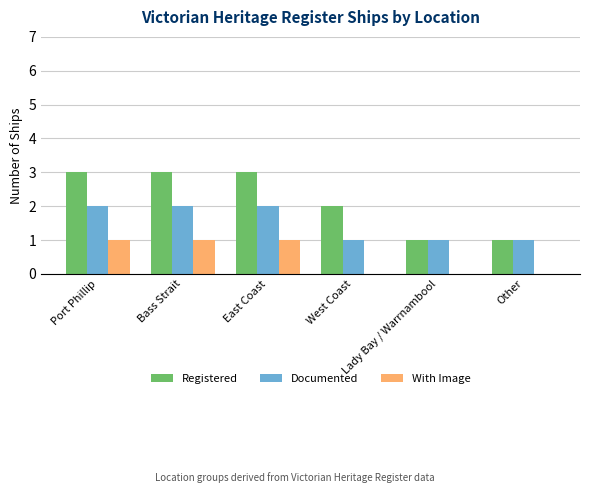

Are the bars horizontal?

No